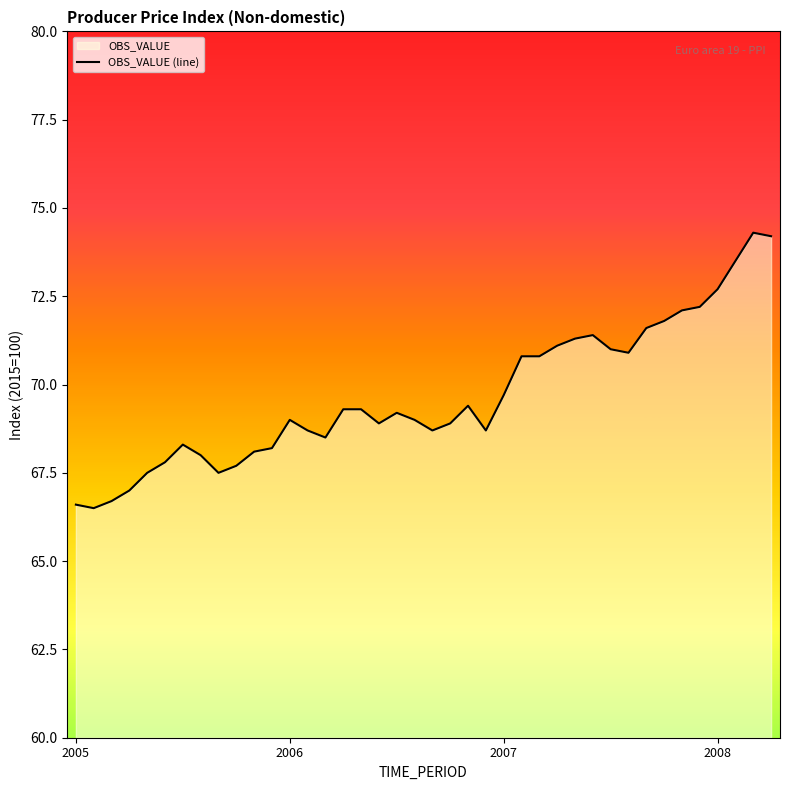

What is the difference between the second highest and second lowest values?

7.6